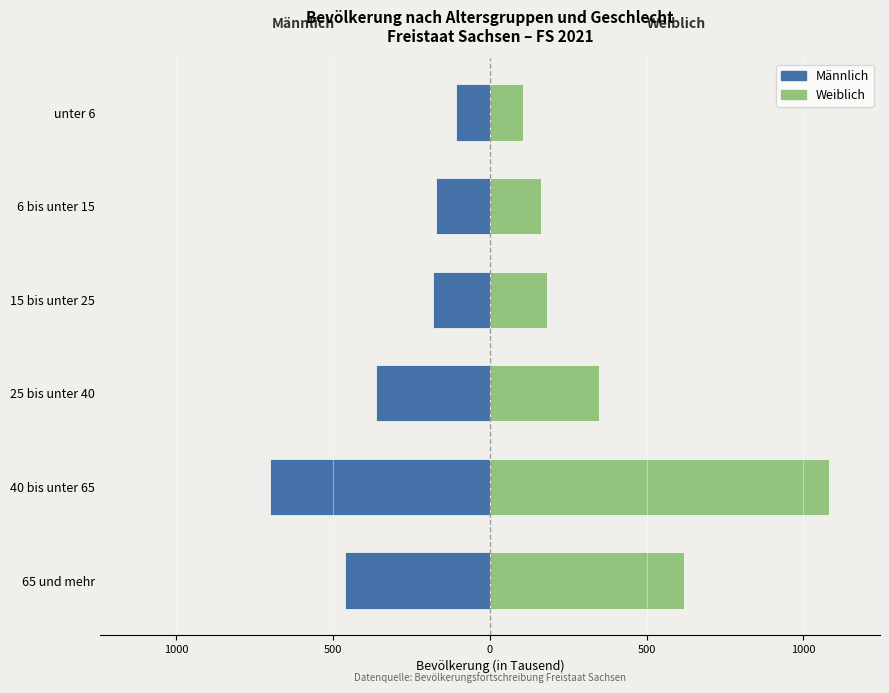

What is the average value of the Weiblich series?

416.4